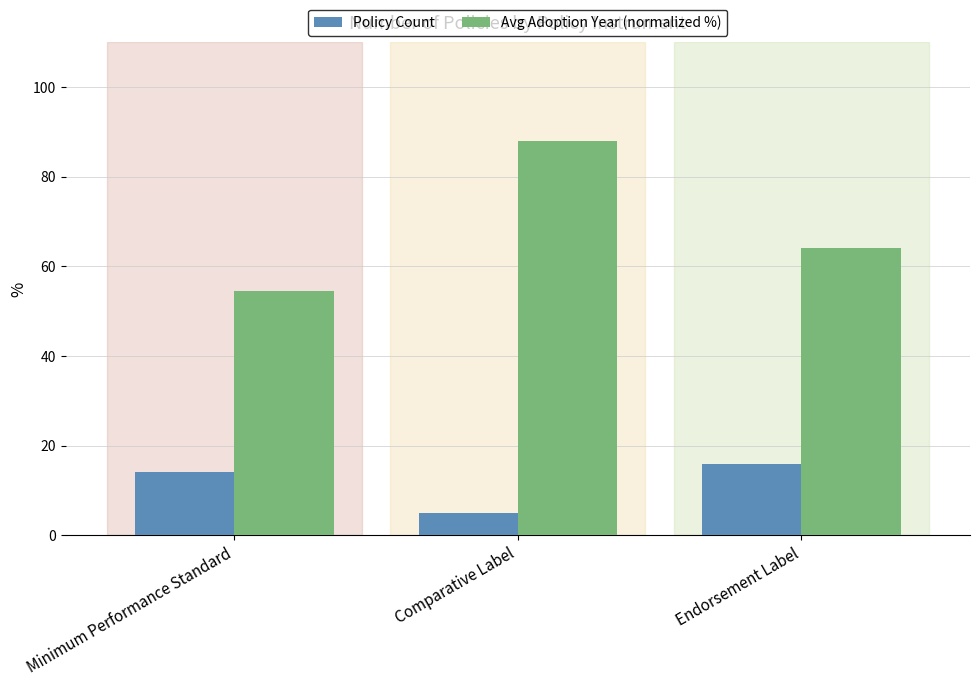

Which series has the widest spread of values?

Avg Adoption Year (normalized %)